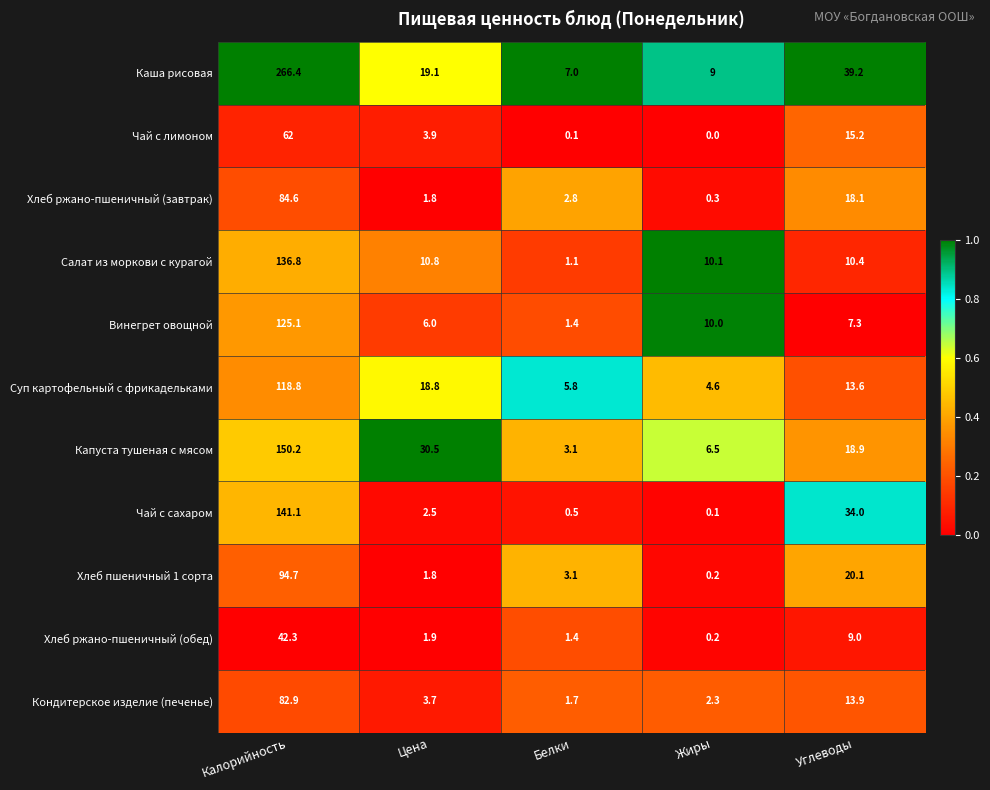

Which series has the largest total across all categories?

Каша рисовая